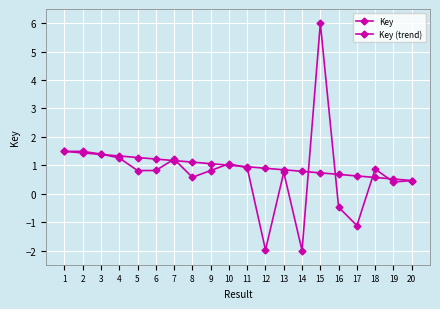

What is the greatest value displayed?

6.0